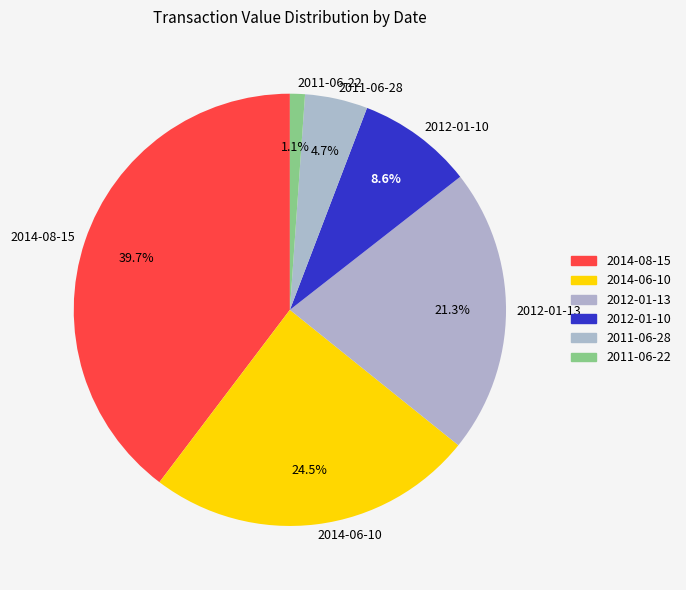

True or false: 2011-06-22 accounts for 8% of the total.

False